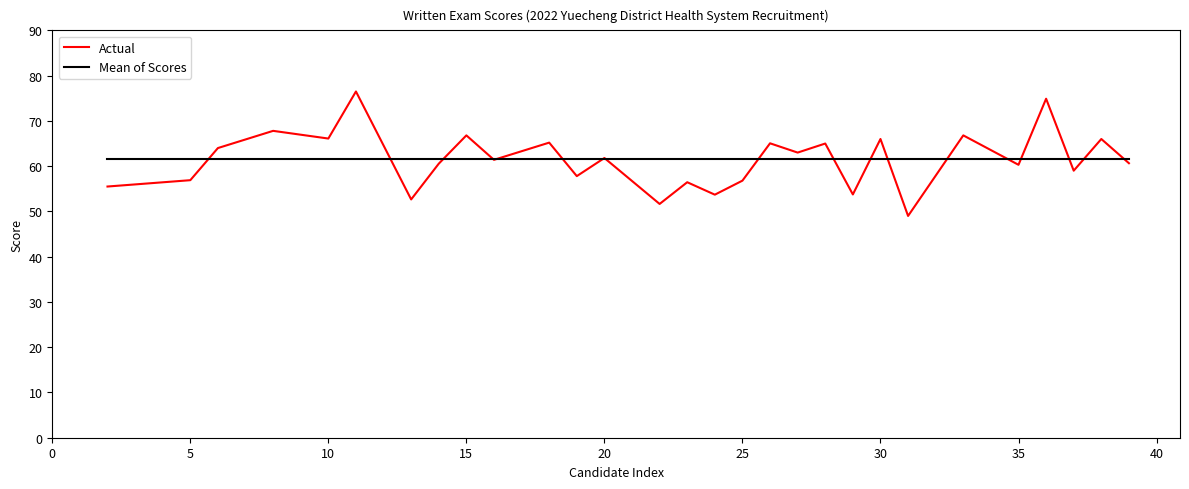

What is the maximum value for Actual?

76.5